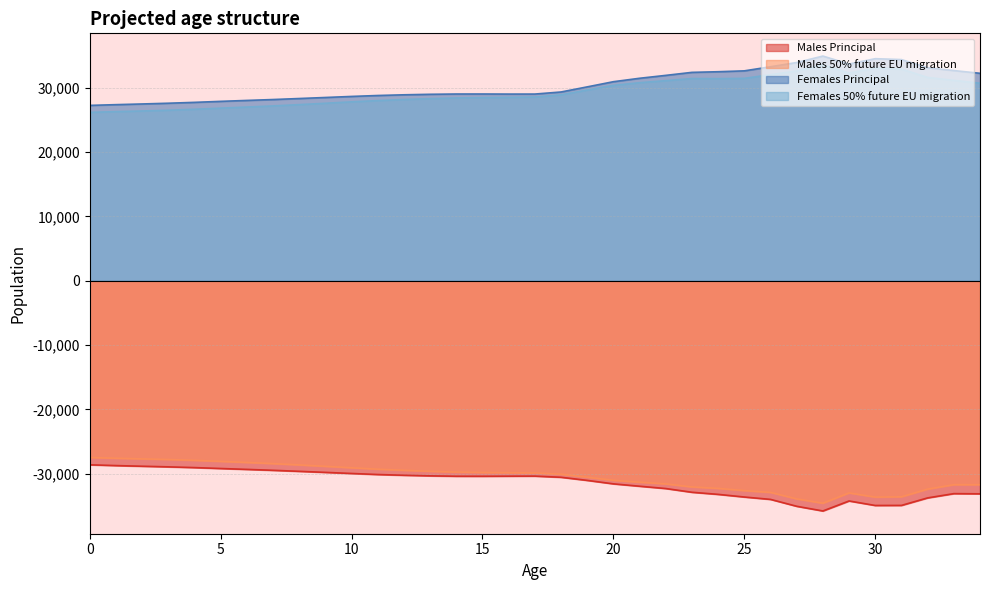

Reading left to right, what are all the values shown in this chart?

Males Principal: -28597	-28718	-28820	-28915	-29030	-29172	-29309	-29453	-29610	-29773	-29943	-30106	-30221	-30312	-30374	-30378	-30365	-30354	-30532	-31017	-31557	-31924	-32283	-32863	-33190	-33601	-33970	-35040	-35770	-34216	-34916	-34906	-33738	-33076	-33105
Males 50% future EU migration: -27459	-27575	-27675	-27771	-27901	-28061	-28231	-28410	-28613	-28832	-29057	-29278	-29448	-29604	-29726	-29789	-29822	-29860	-30058	-30517	-31002	-31300	-31563	-32033	-32259	-32601	-32883	-33891	-34563	-32965	-33614	-33567	-32373	-31686	-31687
Females Principal: 27238	27354	27460	27575	27710	27865	28010	28149	28306	28467	28630	28775	28884	28963	29007	29009	28996	28999	29321	30114	30919	31452	31902	32370	32469	32605	33241	33899	34900	33661	34497	34357	33086	32651	32225
Females 50% future EU migration: 26156	26267	26370	26486	26635	26810	26982	27156	27355	27570	27788	27984	28153	28290	28391	28451	28489	28539	28873	29619	30350	30764	31081	31409	31392	31438	32005	32593	33540	32251	33052	32879	31582	31126	30683